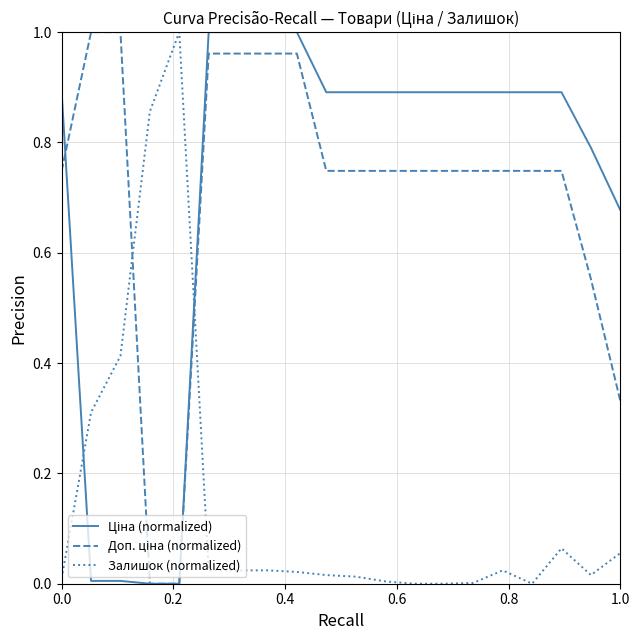

How many lines are shown in the chart?

3